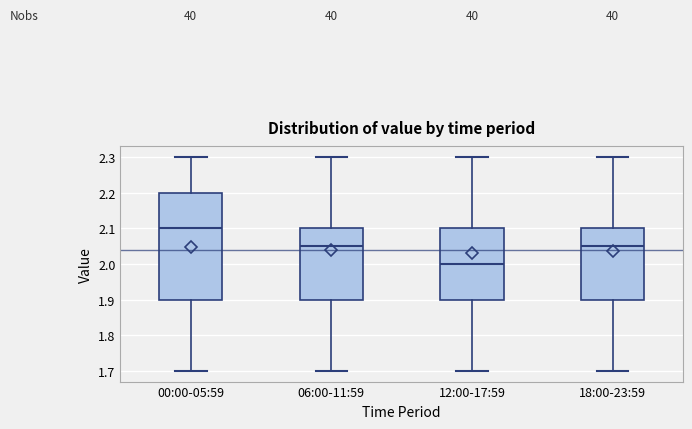

Reading left to right, read every box against the y-axis: the position of its median line, the range the box covers, and the ends of its whiskers. The values are not printed on the chart, so give them approximately, as read against the axis.

00:00-05:59: median 2.10, box 1.90 to 2.20, whiskers 1.70 to 2.30
06:00-11:59: median 2.05, box 1.90 to 2.10, whiskers 1.70 to 2.30
12:00-17:59: median 2.00, box 1.90 to 2.10, whiskers 1.70 to 2.30
18:00-23:59: median 2.05, box 1.90 to 2.10, whiskers 1.70 to 2.30